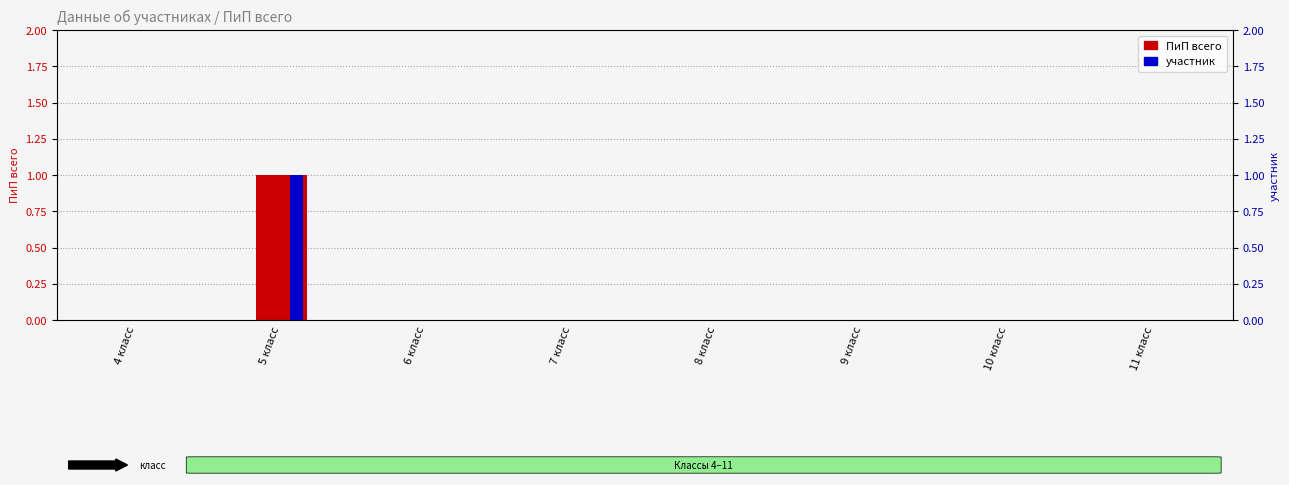

At which category is the sum across all series the highest?

5 класс